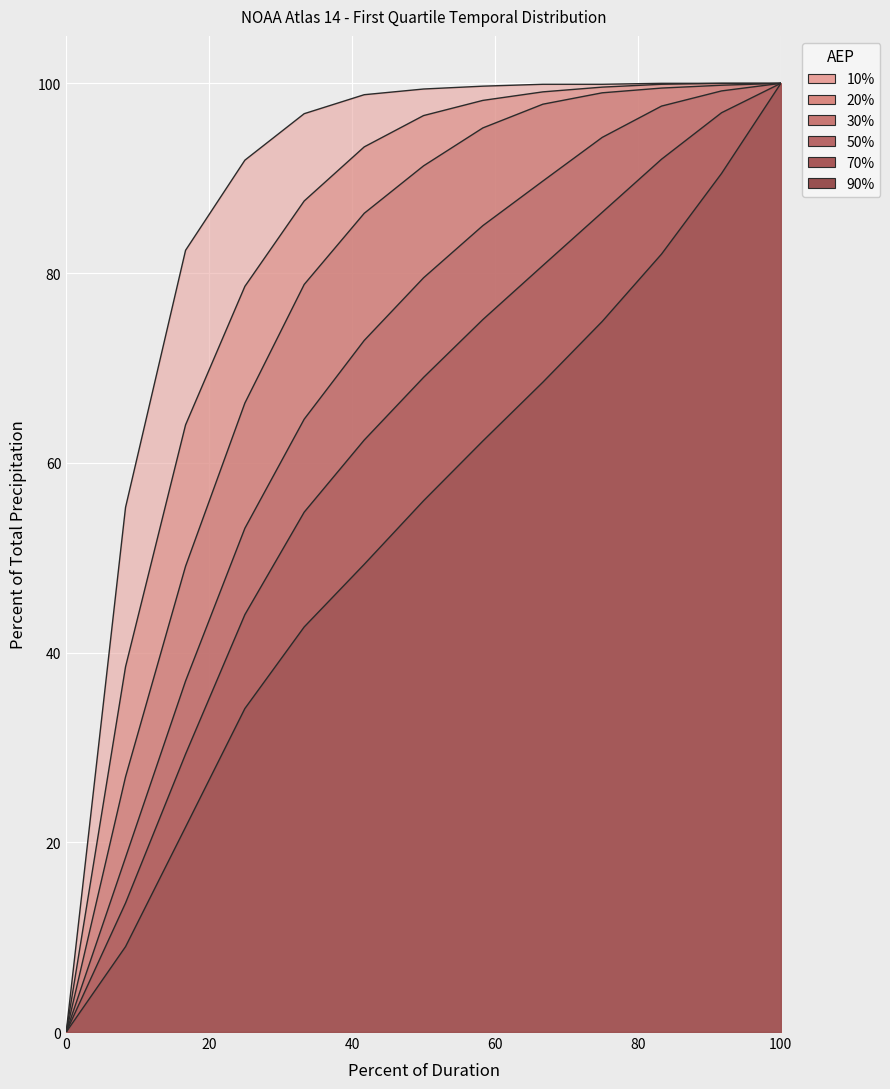

What is the label of the 1st point from the right?

100.0